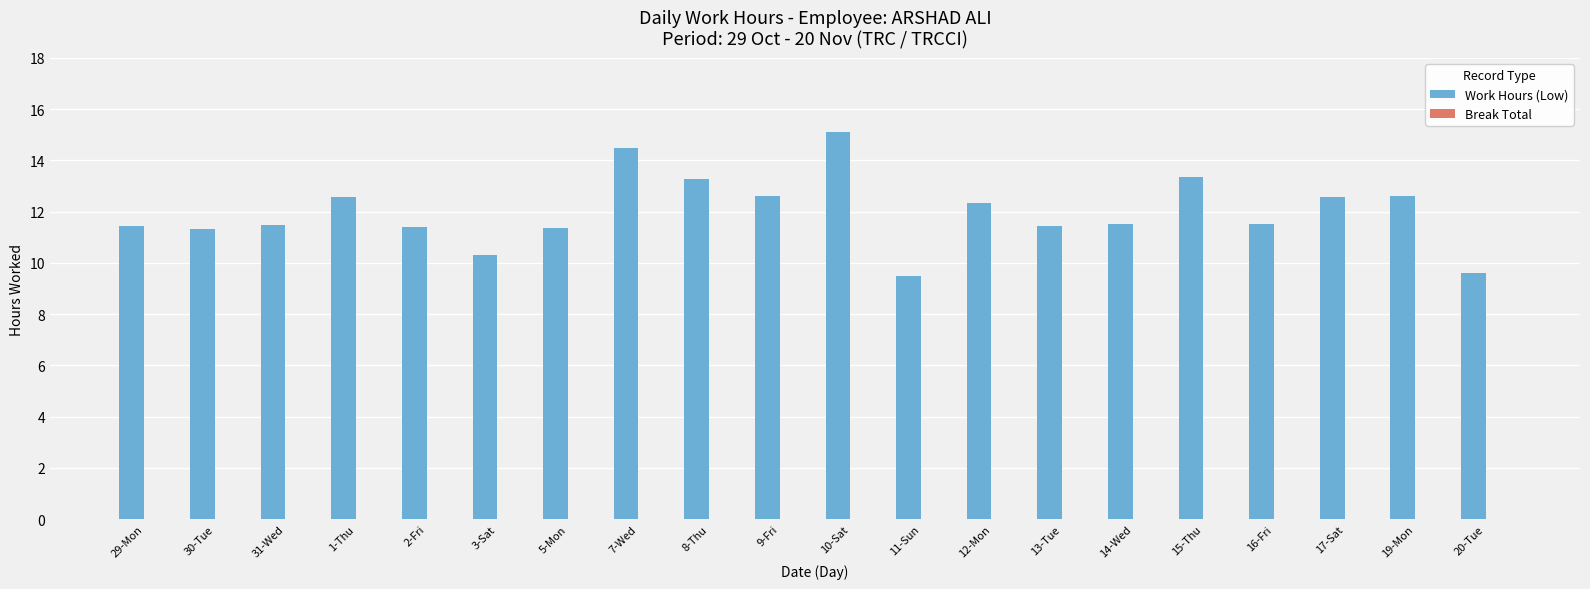

What is the smallest value displayed?

9.5